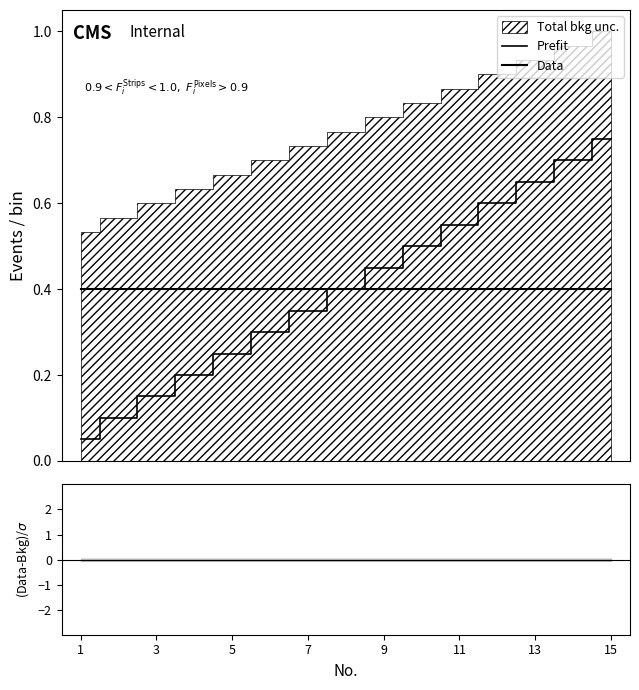

The Prefit series shows 0.4 at 5. True or false?

False